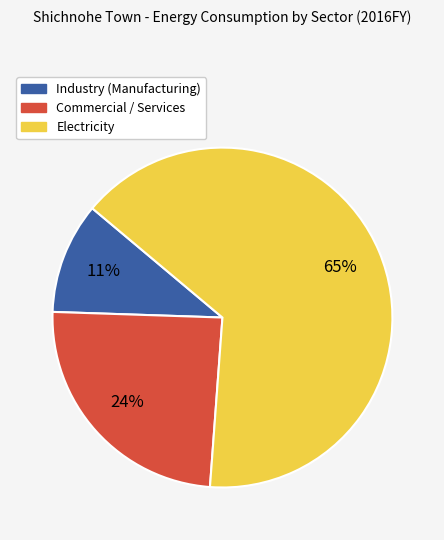

To the nearest percent, what is the combined percentage of Industry (Manufacturing) and Electricity?

76%